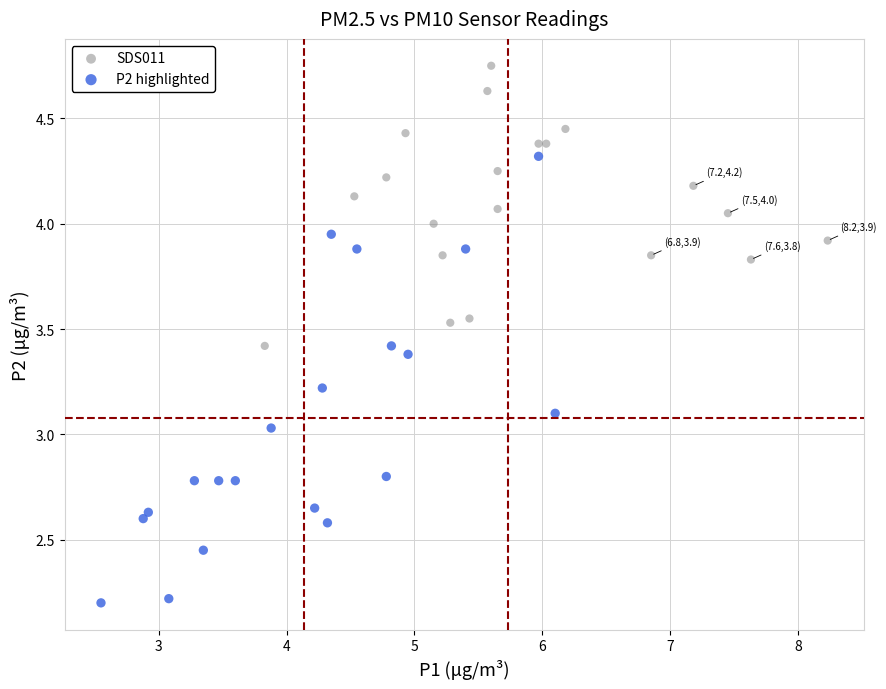

What are all the series names shown in the legend?

SDS011, P2 highlighted